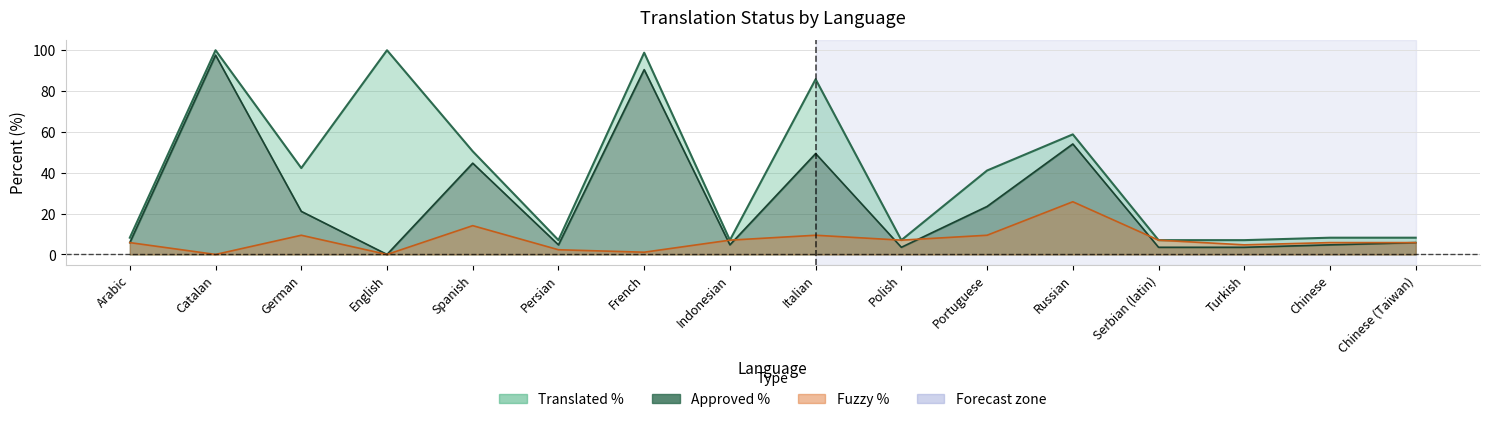

What is the sum of all Fuzzy % values?

114.6